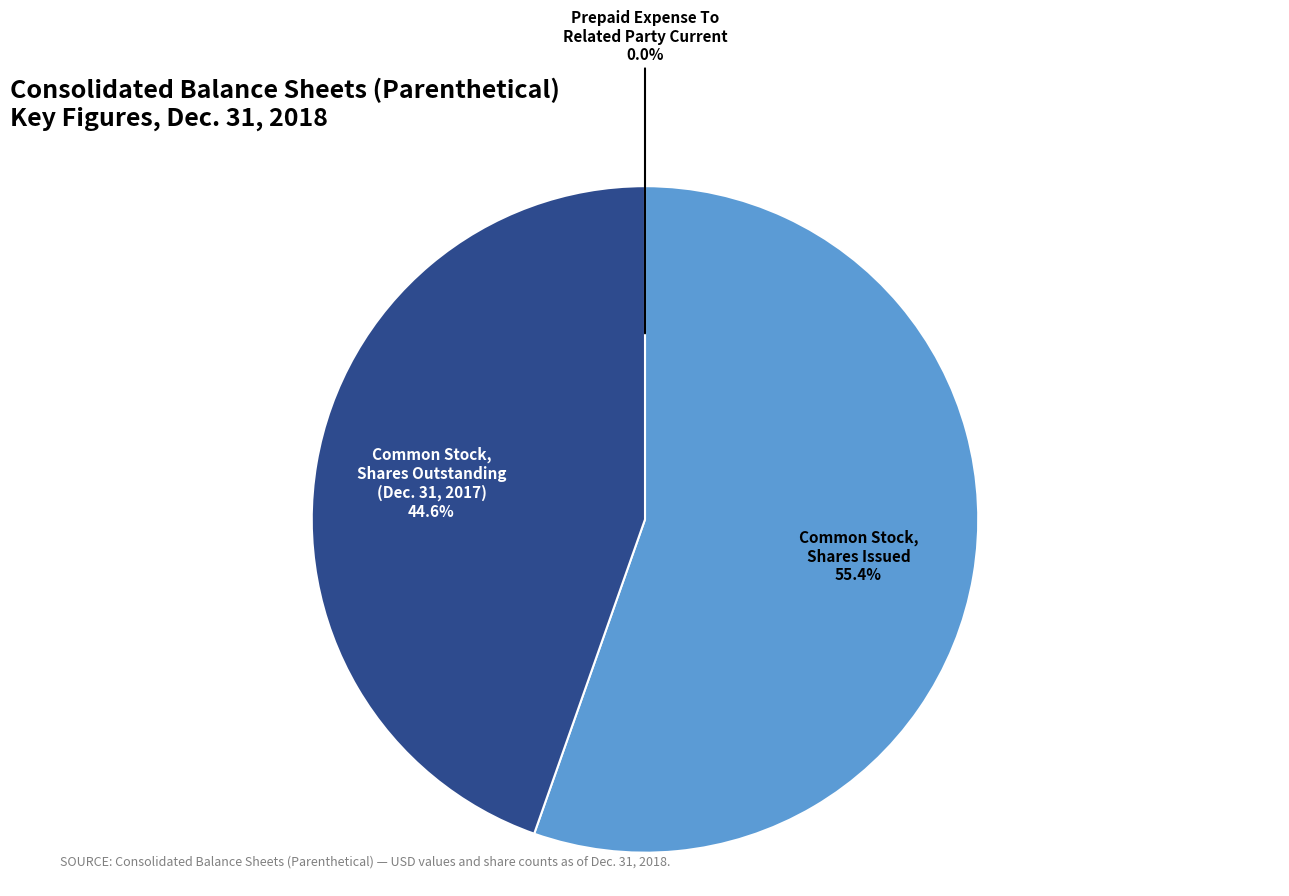

Does any single category account for the majority?

Yes